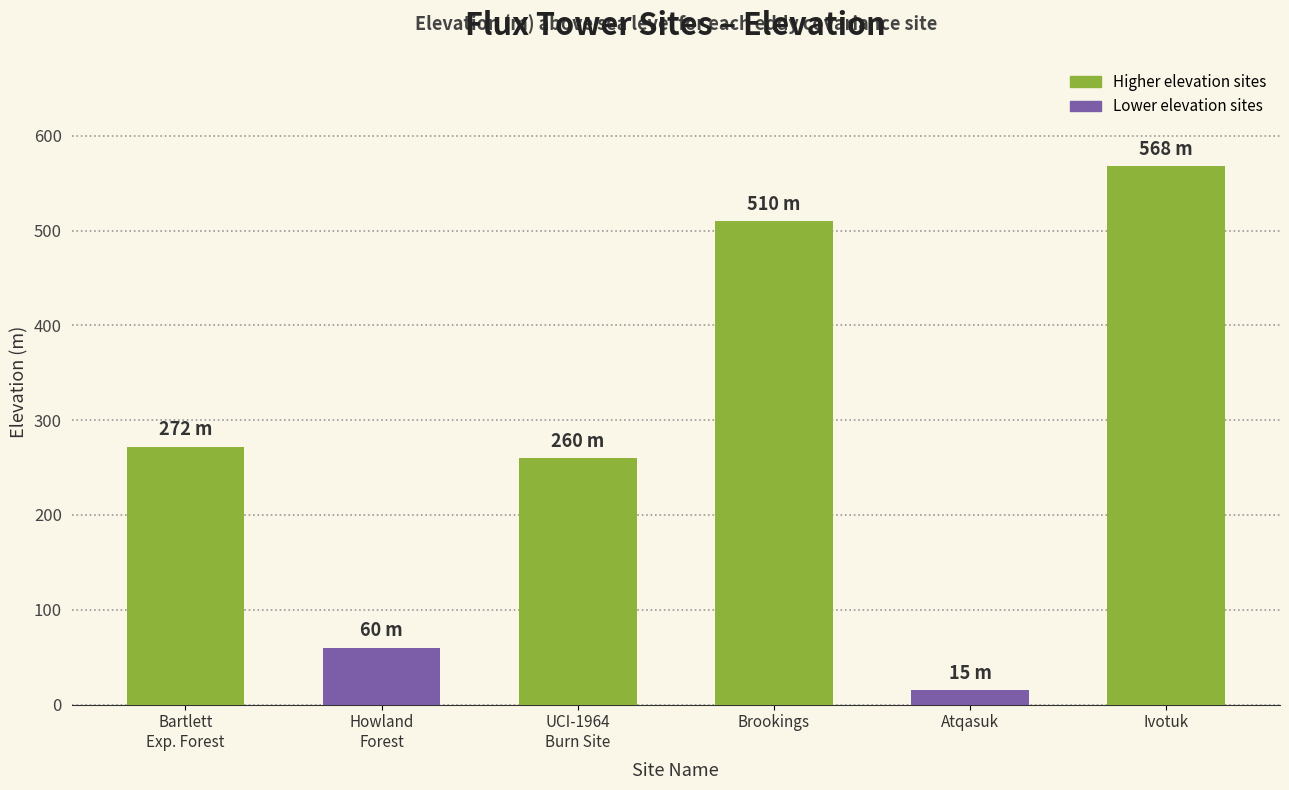

Which has a higher value, Brookings or UCI-1964
Burn Site?

Brookings